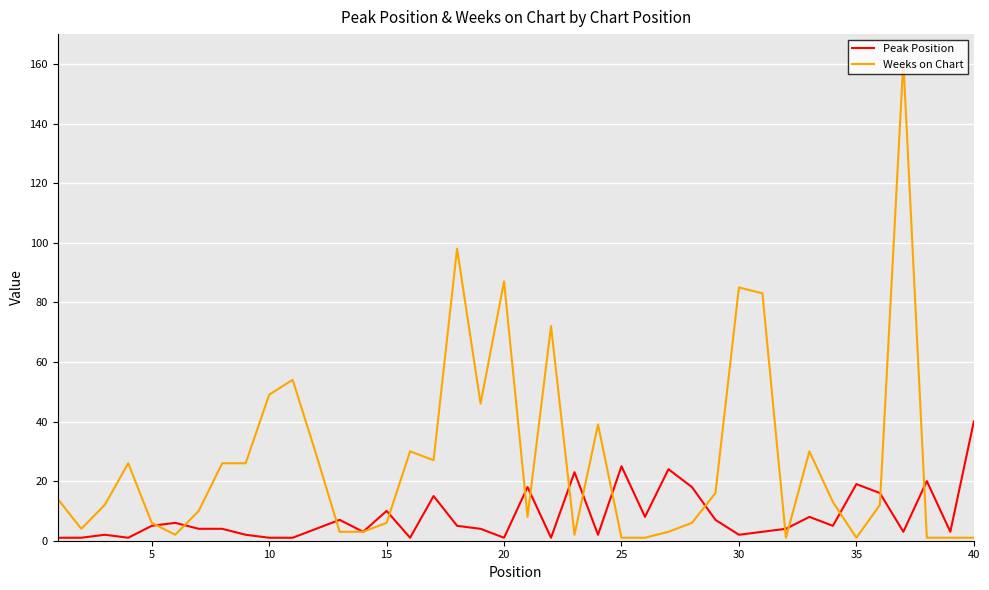

List the series in order of their overall mean, lowest first.

Peak Position, Weeks on Chart